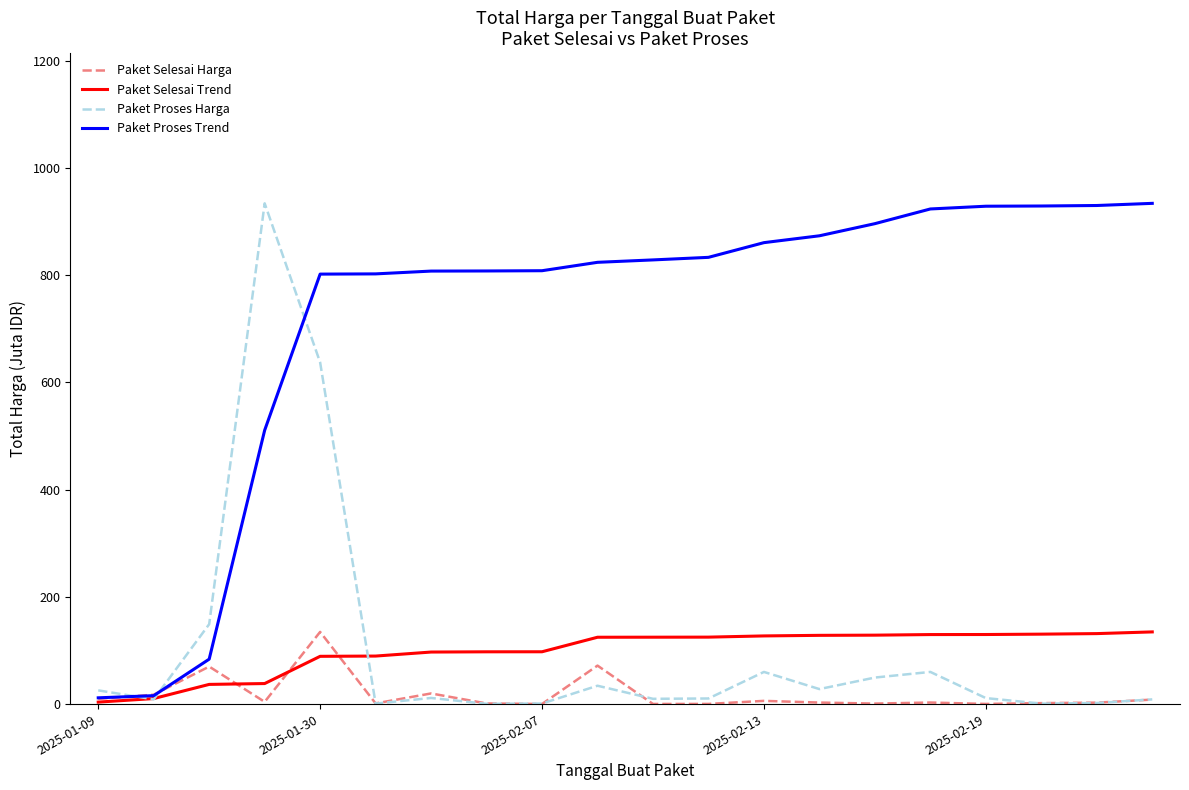

Which series has the largest total across all categories?

Paket Proses Trend